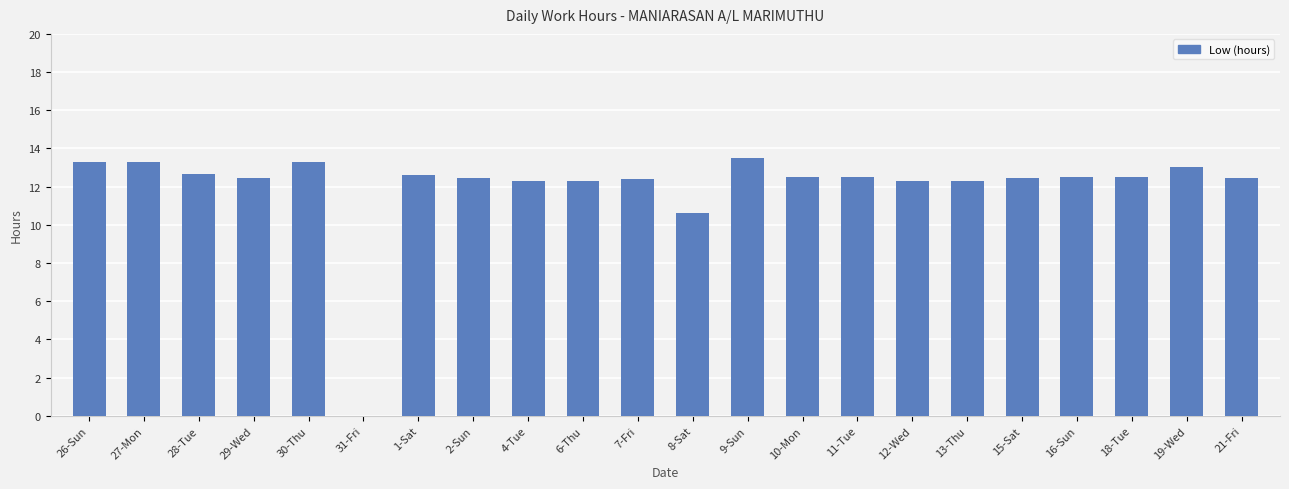

What is the greatest value displayed?

13.5